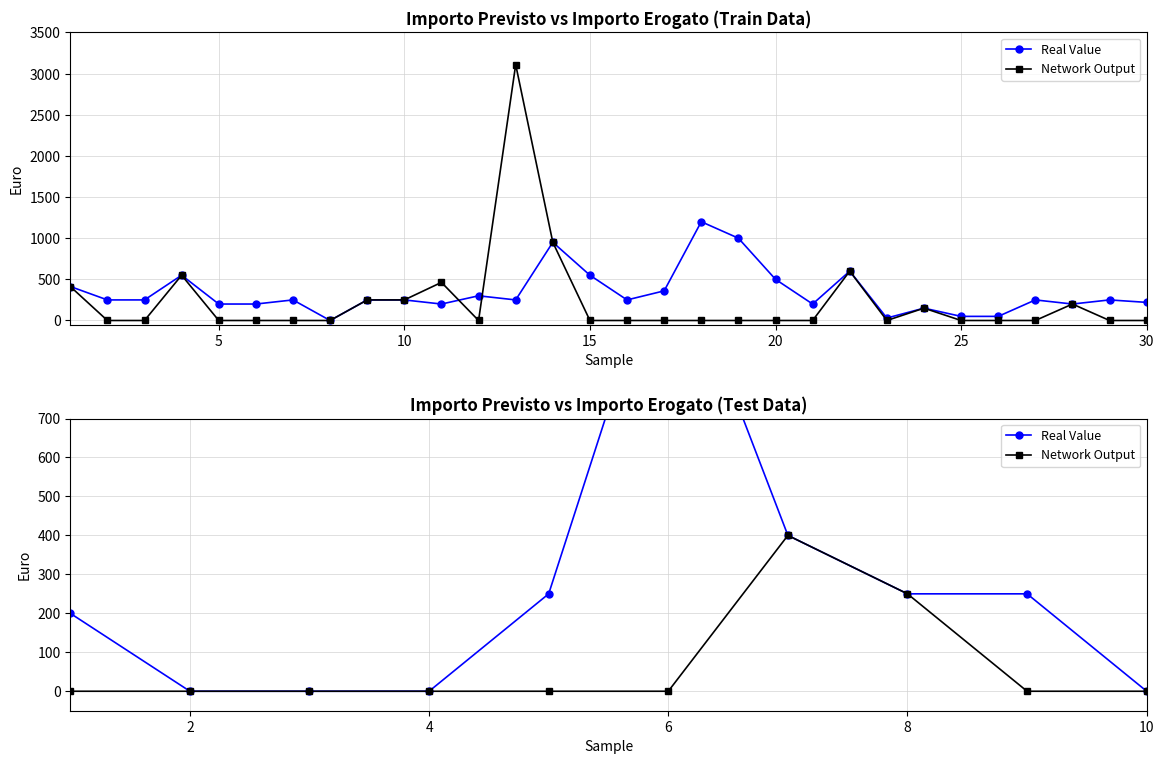

True or false: Real Value has more than 1 points higher than both neighbors.

False